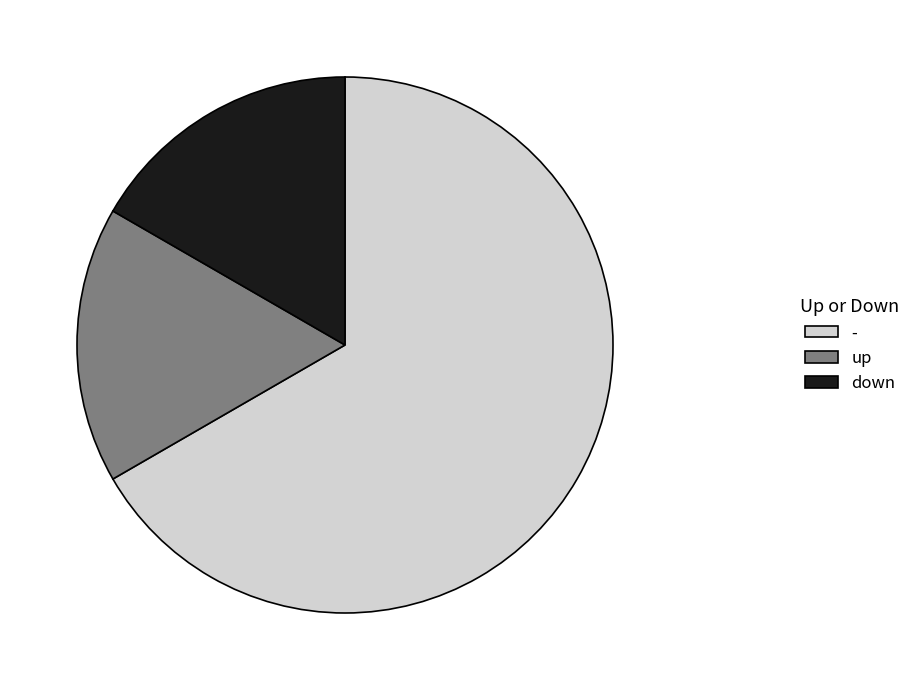

Combined, do up and - account for over 50%?

Yes